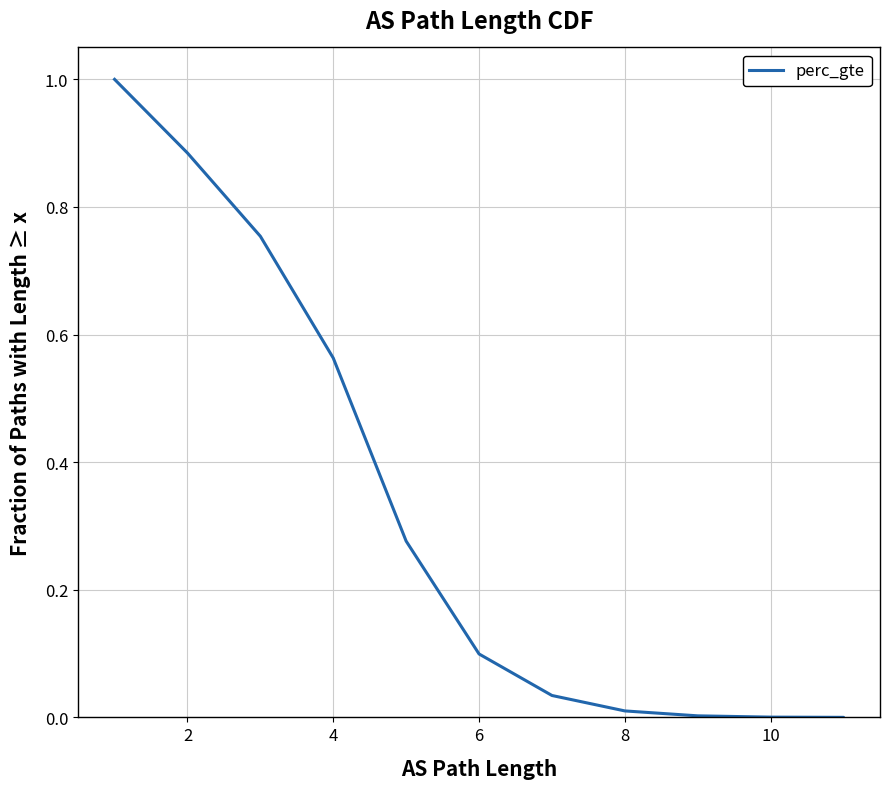

What is the label of the 5th point from the right?

8